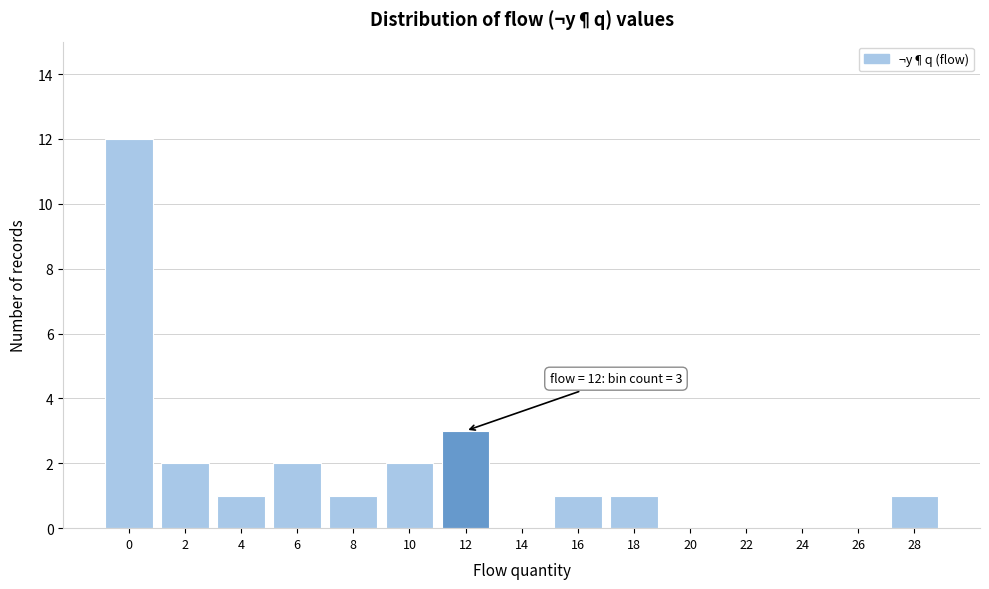

Reading left to right, transcribe all the data shown in this chart.

0=12	2=2	4=1	6=2	8=1	10=2	12=3	14=0	16=1	18=1	20=0	22=0	24=0	26=0	28=1